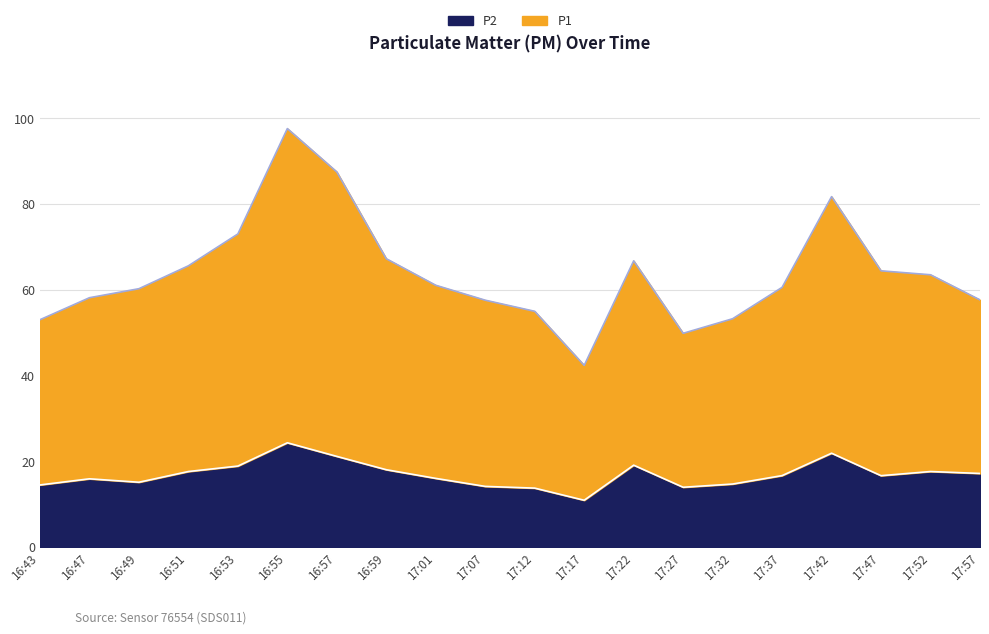

Reading left to right, transcribe all the data shown in this chart.

P1: 16:43=53.0	16:47=58.1	16:49=60.2	16:51=65.6	16:53=73.0	16:55=97.6	16:57=87.5	16:59=67.2	17:01=61.0	17:07=57.6	17:12=55.0	17:17=42.4	17:22=66.7	17:27=49.8	17:32=53.2	17:37=60.5	17:42=81.7	17:47=64.4	17:52=63.5	17:57=57.6
P2: 16:43=14.5	16:47=15.9	16:49=15.1	16:51=17.6	16:53=18.9	16:55=24.3	16:57=21.1	16:59=18.0	17:01=16.0	17:07=14.1	17:12=13.7	17:17=10.9	17:22=19.1	17:27=13.9	17:32=14.7	17:37=16.6	17:42=21.9	17:47=16.6	17:52=17.6	17:57=17.1